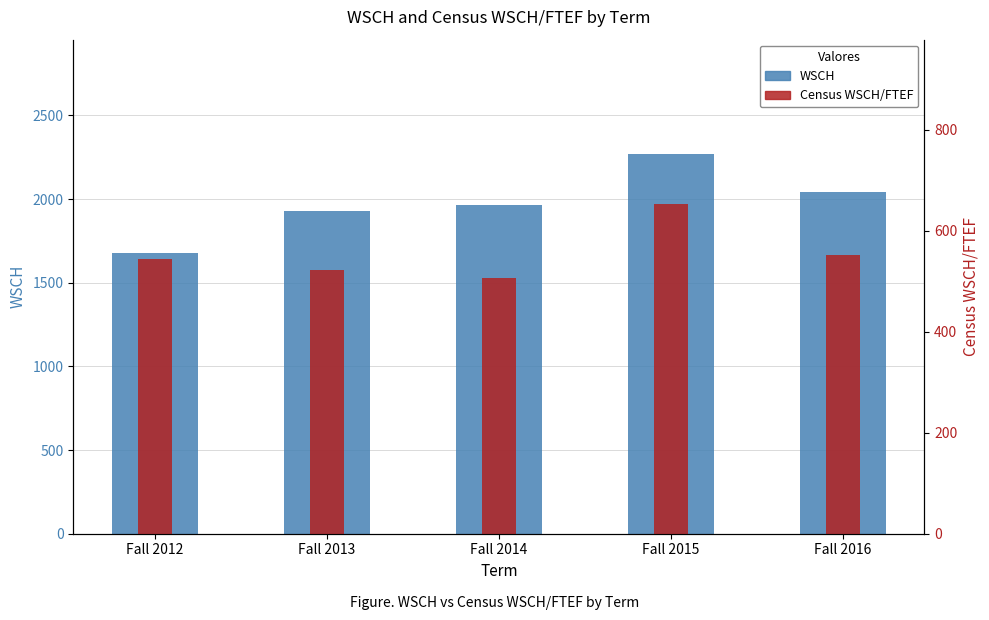

The value of WSCH at Fall 2015 is 1453.8. True or false?

False